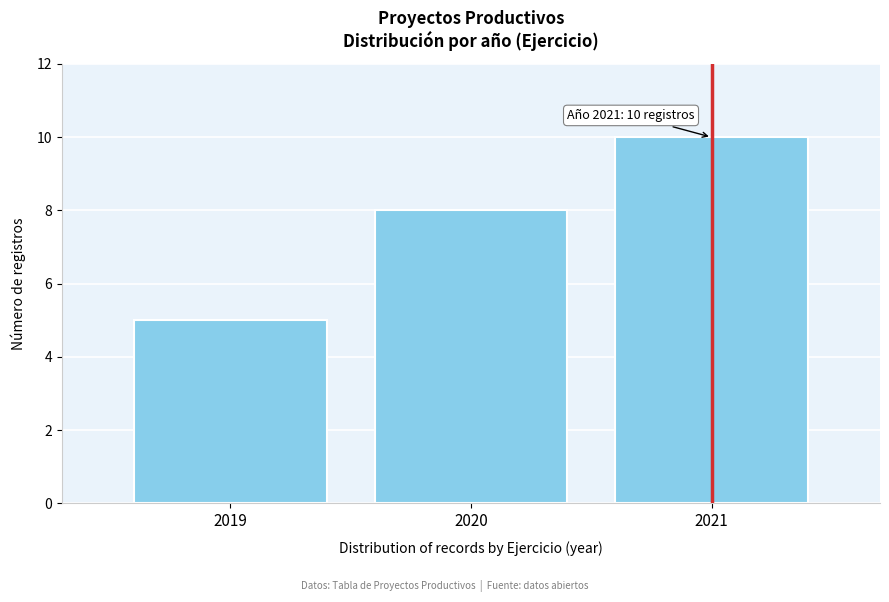

Reading left to right, extract all data points from this chart.

2019=5	2020=8	2021=10